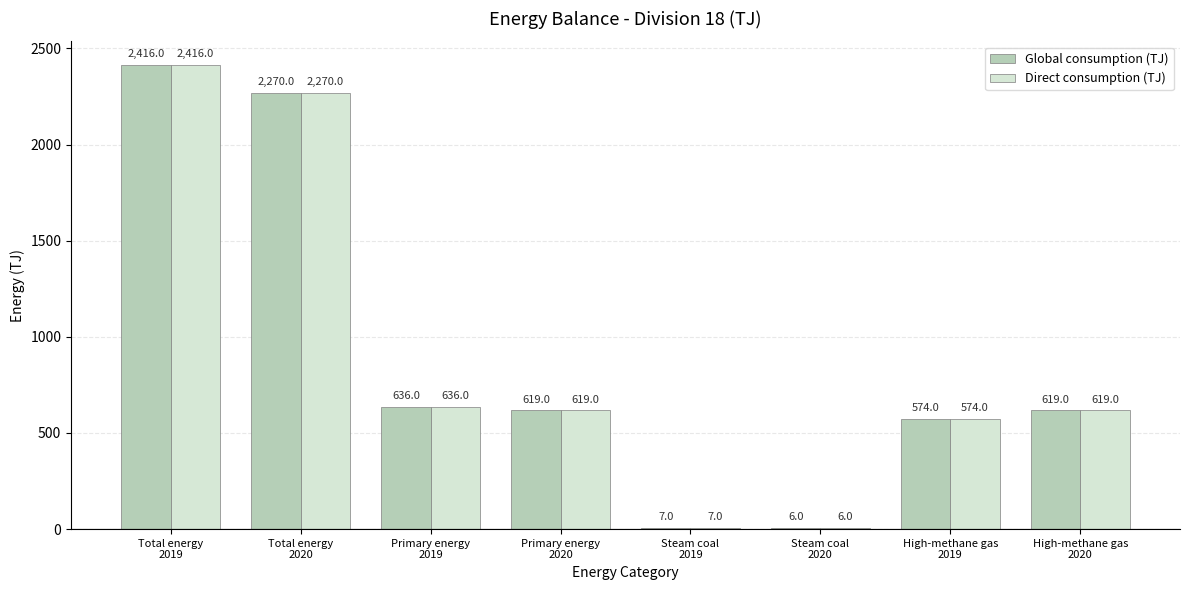

Reading left to right, what are all the values shown in this chart?

Global consumption (TJ): 2416	2270	636	619	7	6	574	619
Direct consumption (TJ): 2416	2270	636	619	7	6	574	619